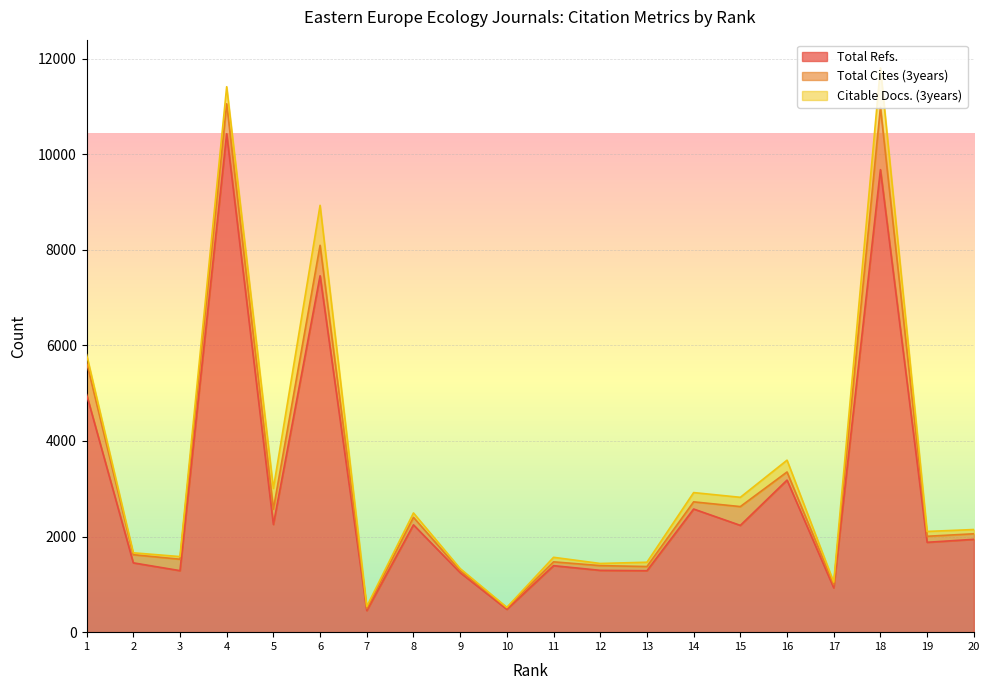

What is the value of the Total Refs. point at the 3rd from the left?

1287